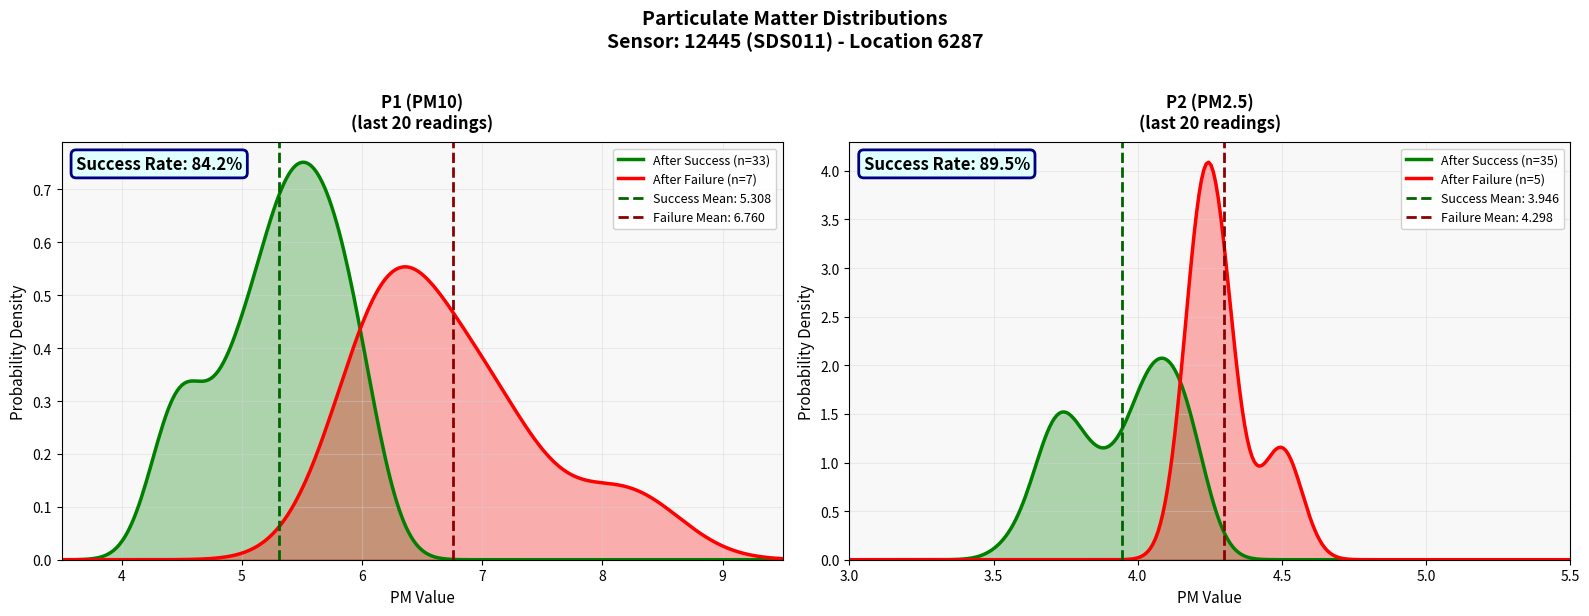

Reading left to right, what are all the values shown in this chart?

P1: 5.6	6.4	5.5	7.1	5.6	5.3	5.9	5.4	5.8	5.2	4.9	4.9	5.4	5.9	5.6	6.2	5.9	7.0	5.8	4.9	5.7	8.2	5.2	5.0	6.0	4.3	6.2	5.7	6.2	5.3	6.1	4.5	4.5	4.5	5.2	5.3	4.6	4.7	5.5	5.5
P2: 4.1	4.2	4.0	4.2	3.8	4.2	4.2	4.1	3.9	4.0	4.0	3.8	4.2	4.1	4.2	4.5	4.0	4.2	4.1	4.0	3.8	3.8	4.1	3.7	4.1	3.8	4.2	3.9	4.3	3.9	3.7	3.7	3.7	3.7	4.0	3.6	3.7	4.0	4.2	4.0